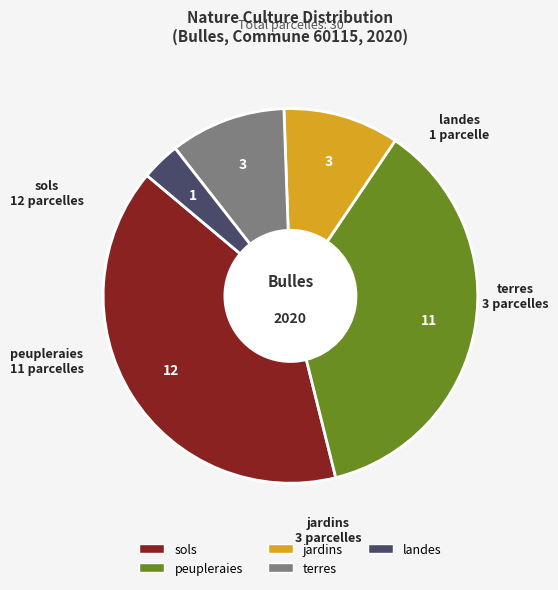

Which slice is the smallest?

landes